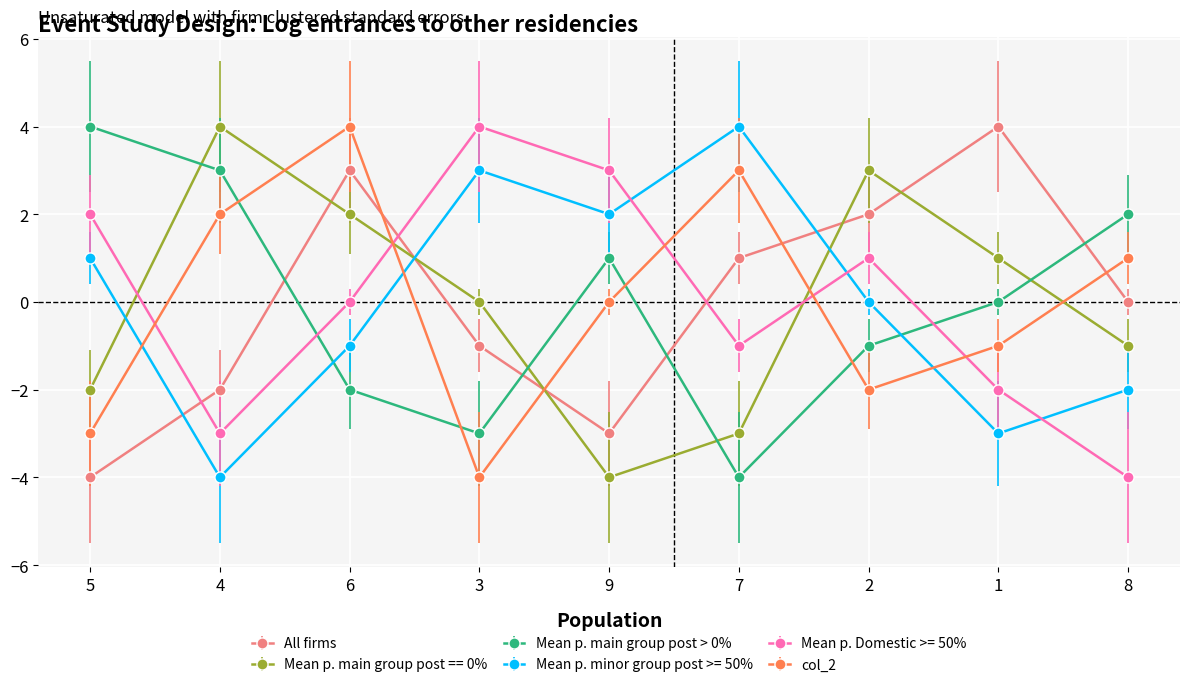

How many lines are shown in the chart?

6